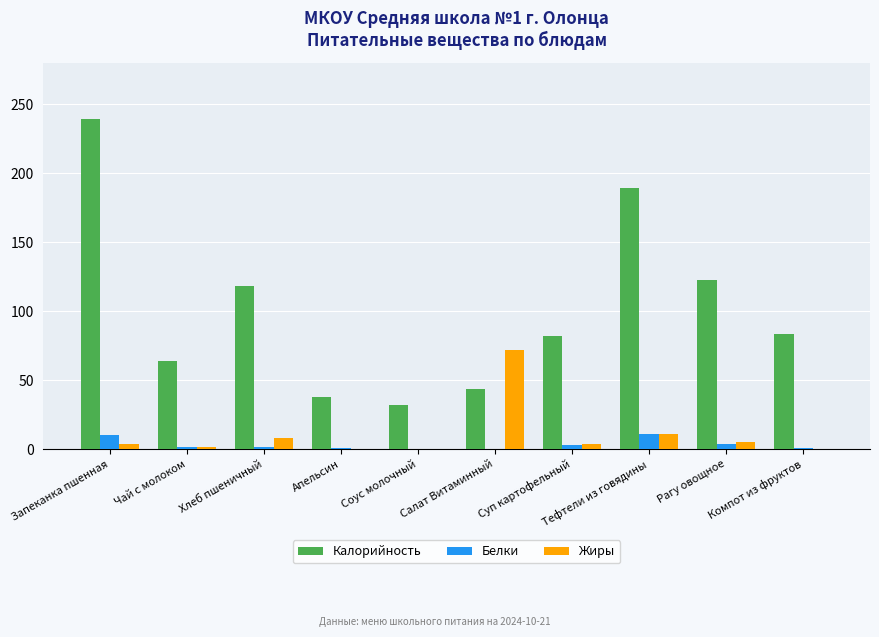

What is the highest value of the Калорийность series?

239.0